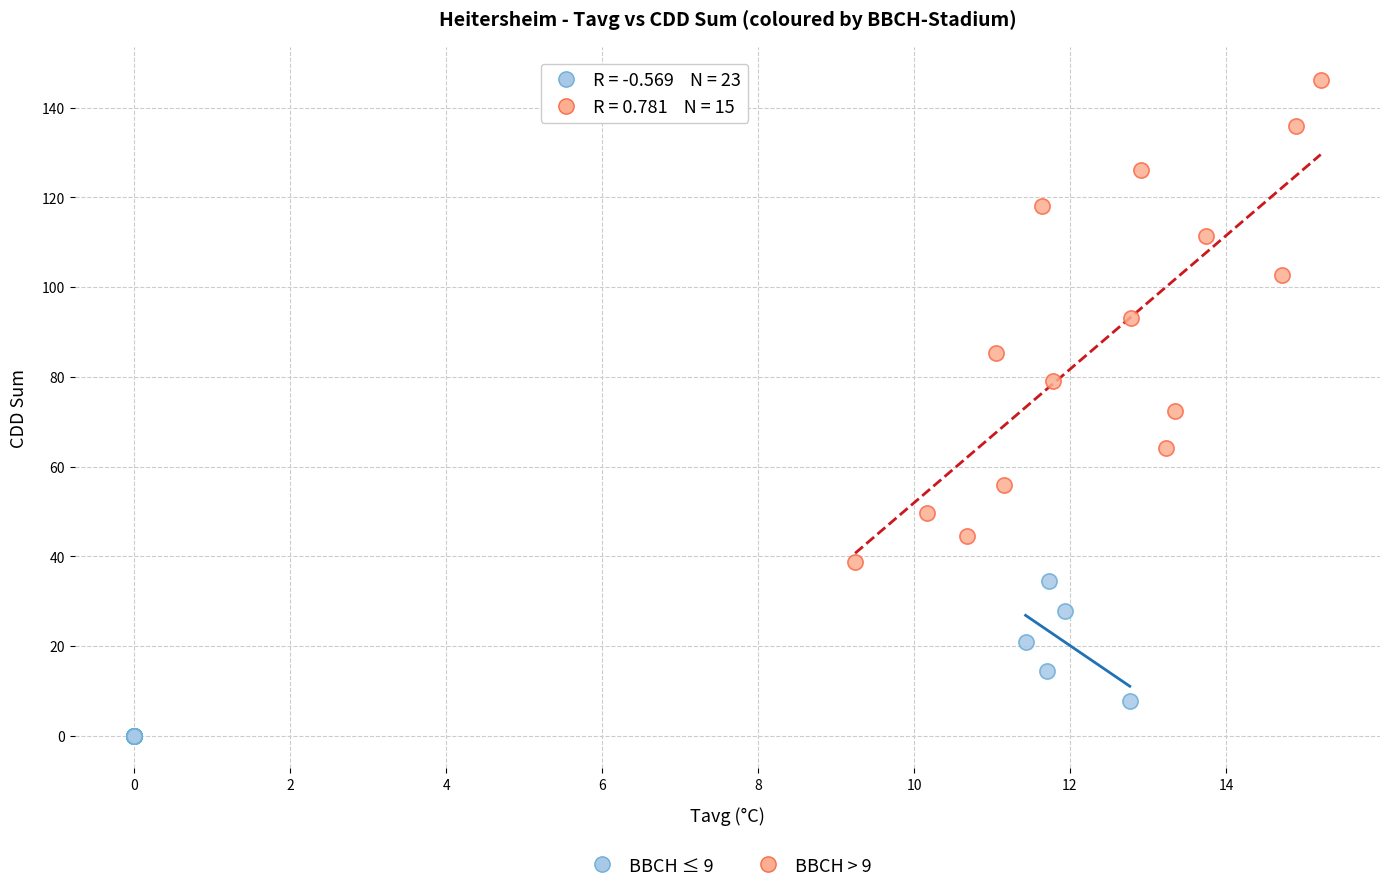

Which series contains the highest Y value?

BBCH > 9